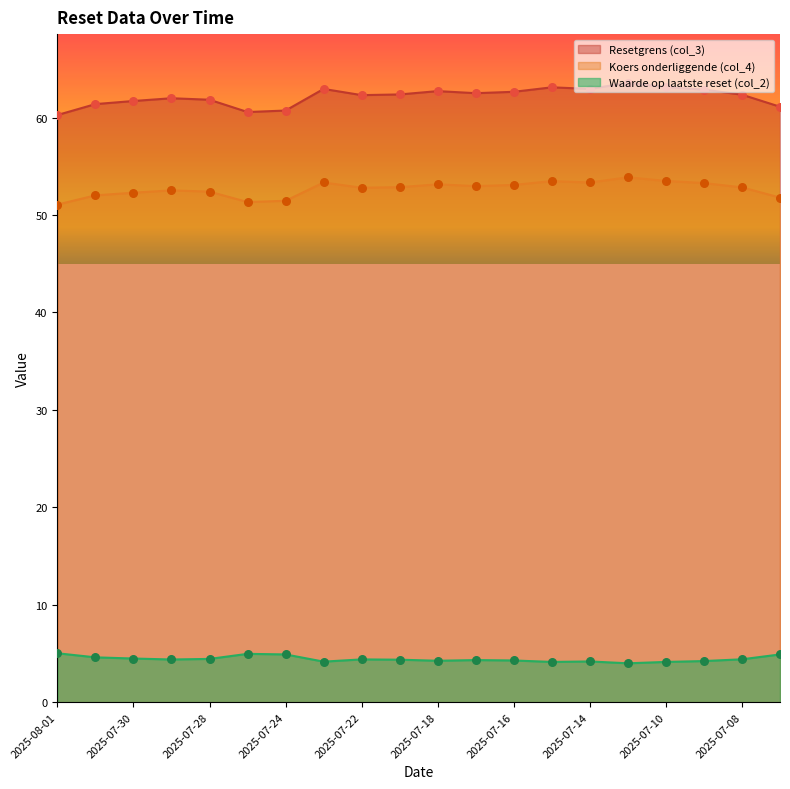

Which series has the largest Y range (max minus min)?

Resetgrens (col_3)